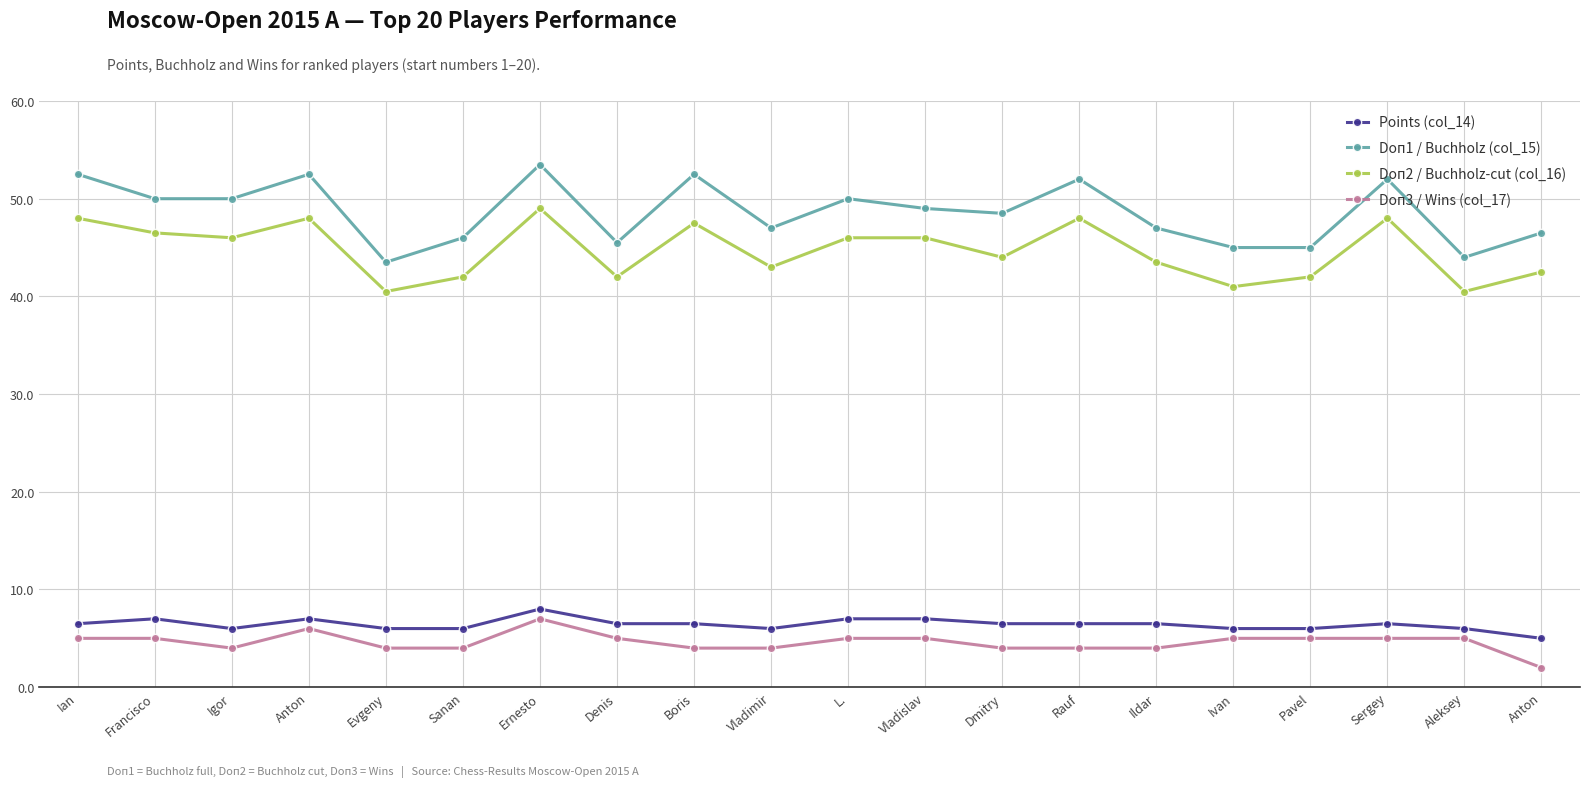

The value of Doп2 / Buchholz-cut (col_16) at Anton is 28.9. True or false?

False